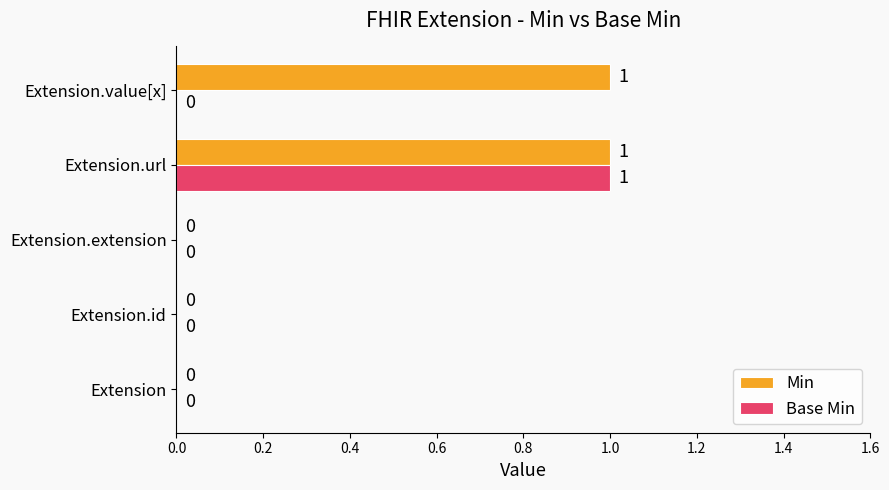

At which category is the sum across all series the highest?

Extension.url